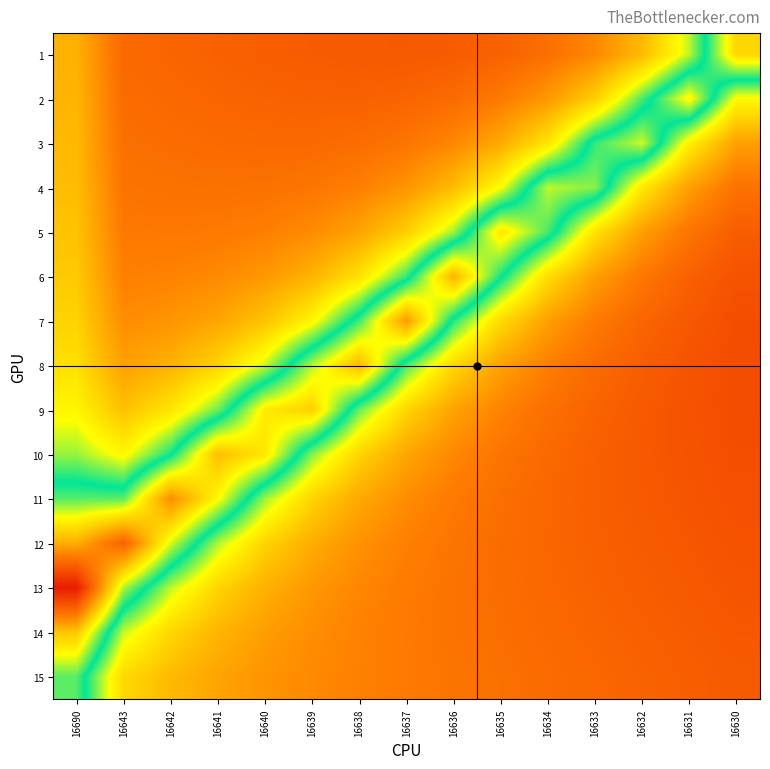

Which series changed the most between 16636 and 16630?

6